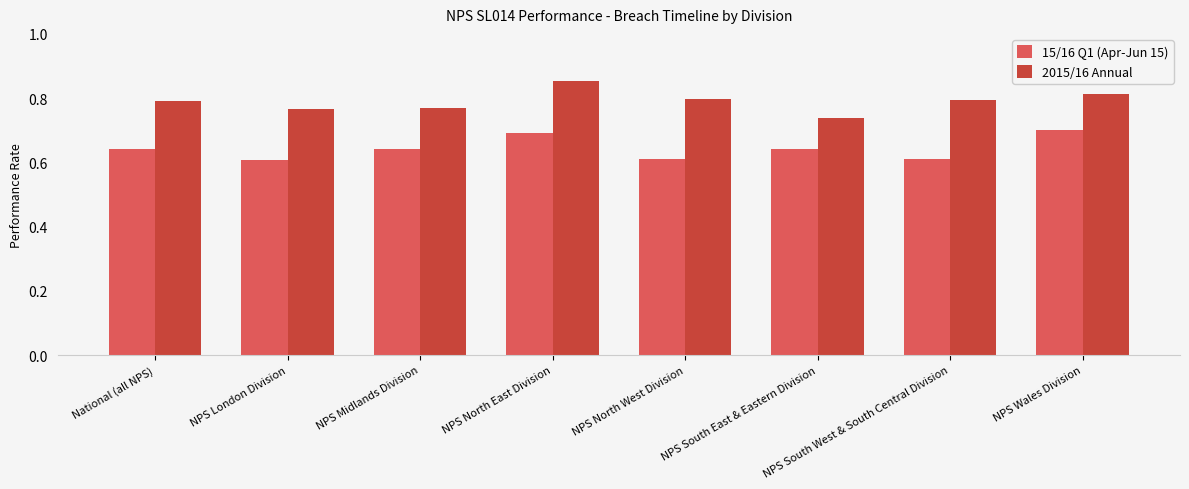

Which category has the highest value in the 2015/16 Annual series?

NPS North East Division